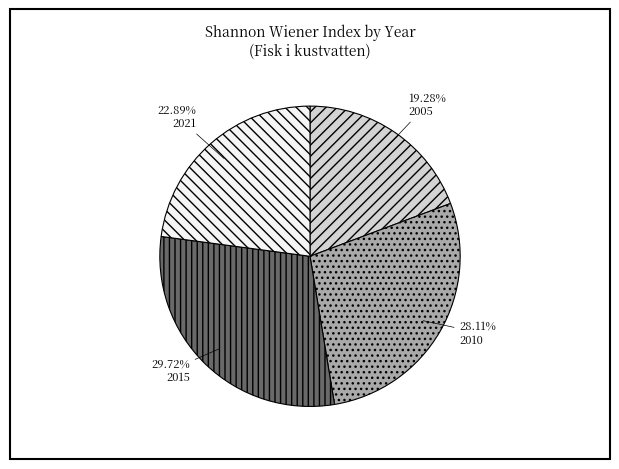

What percentage is the 2010 slice, to the nearest percent?

28%